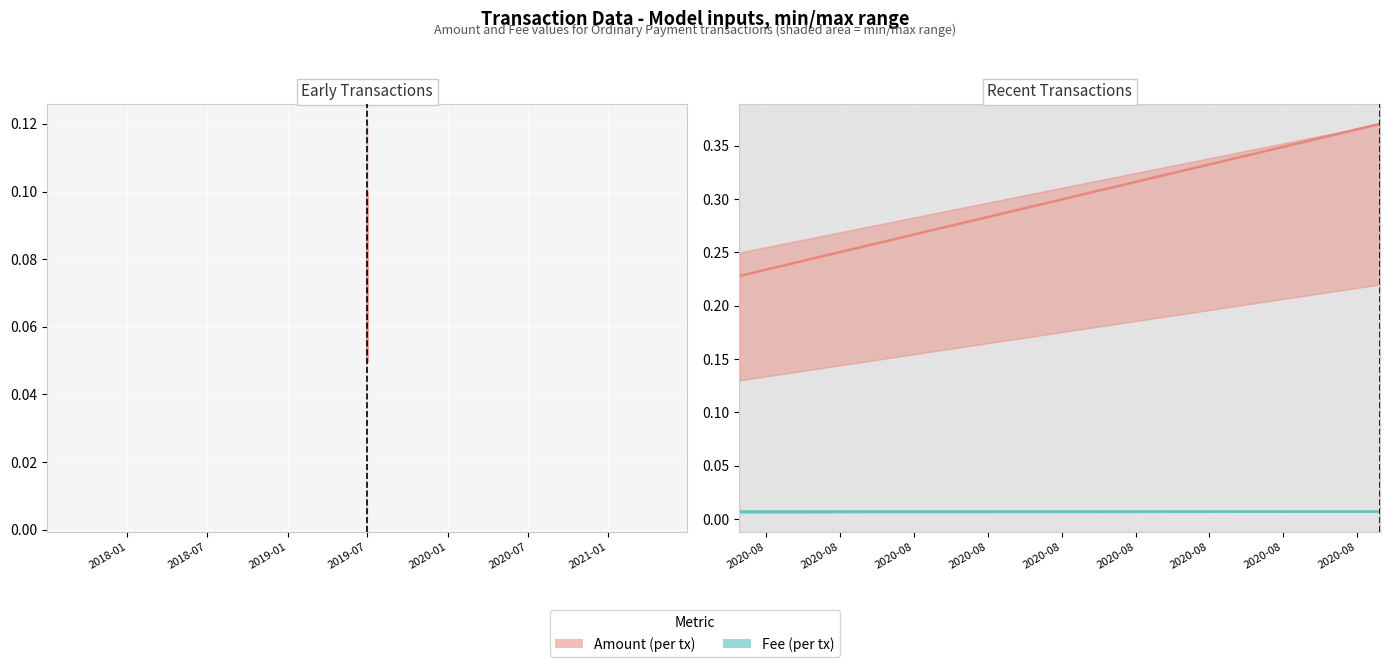

Is the value of Amount at 2018-01 greater than the value of Fee at 2018-07?

Yes